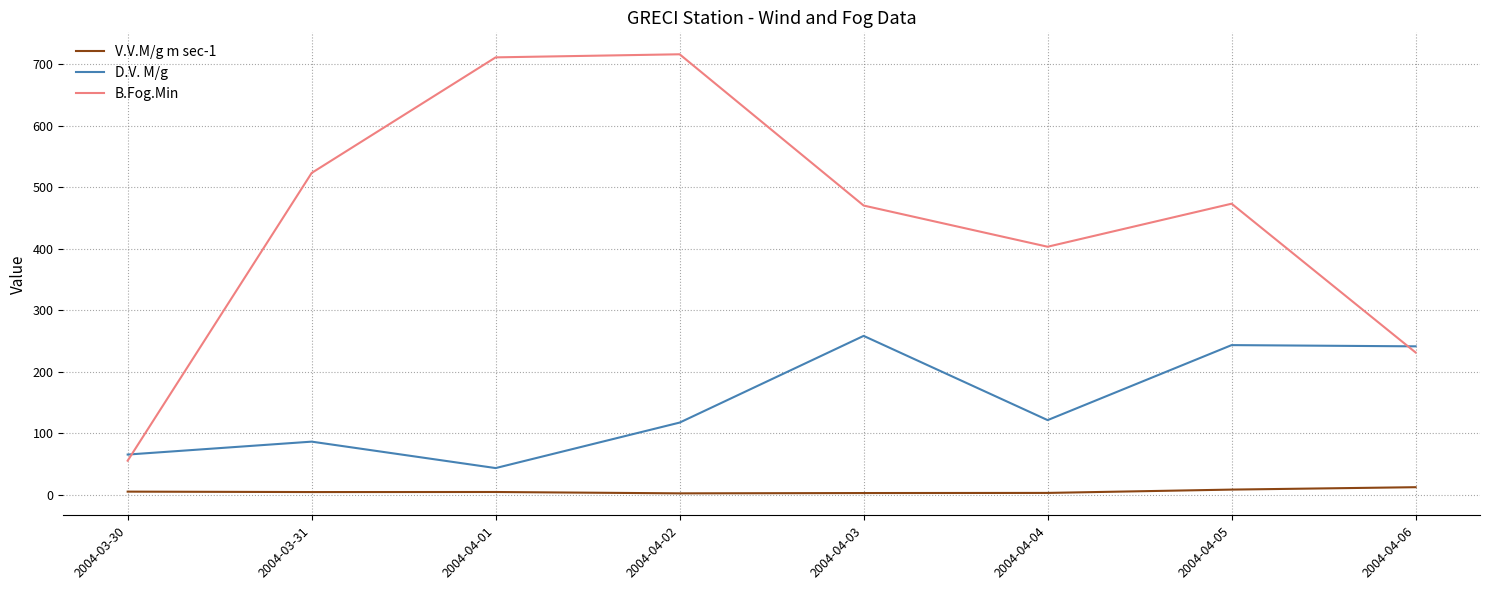

Which series ends up on top after the final intersection of D.V. M/g and B.Fog.Min?

D.V. M/g